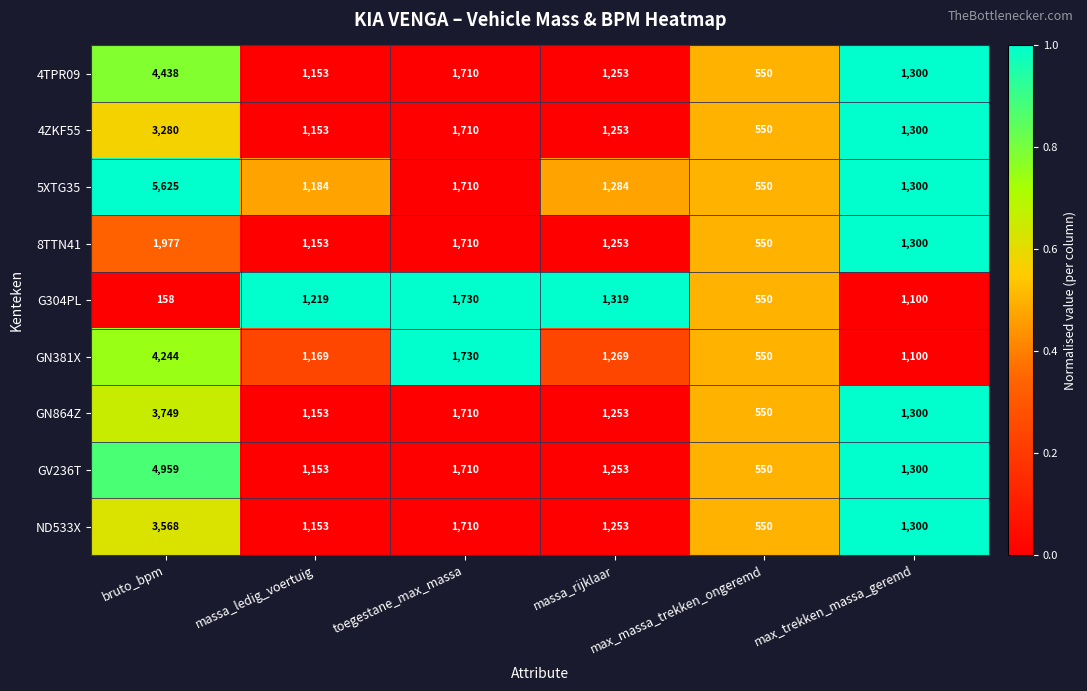

What is the lowest value of the G304PL series?

158